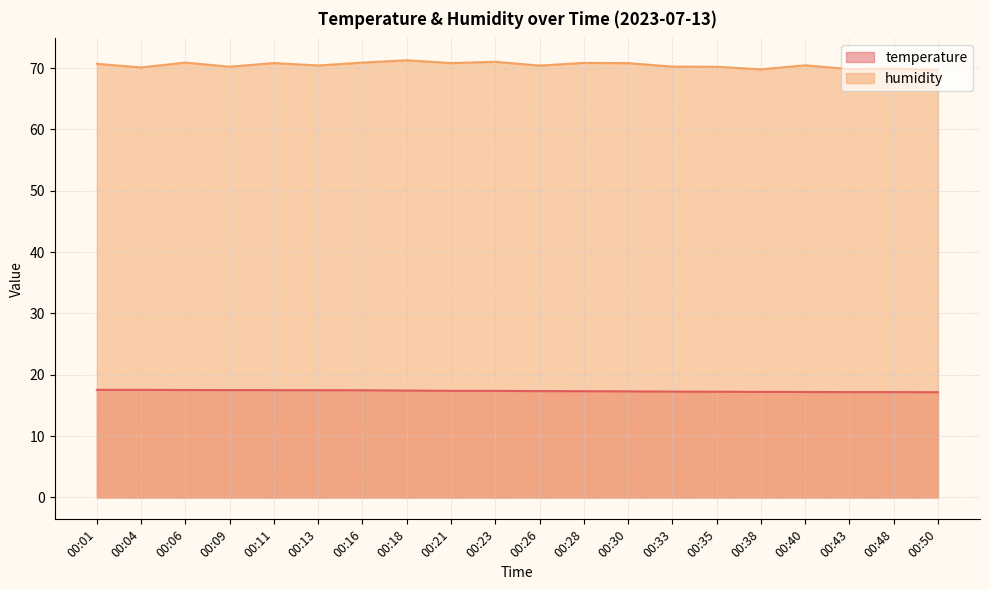

How many lines are shown in the chart?

2